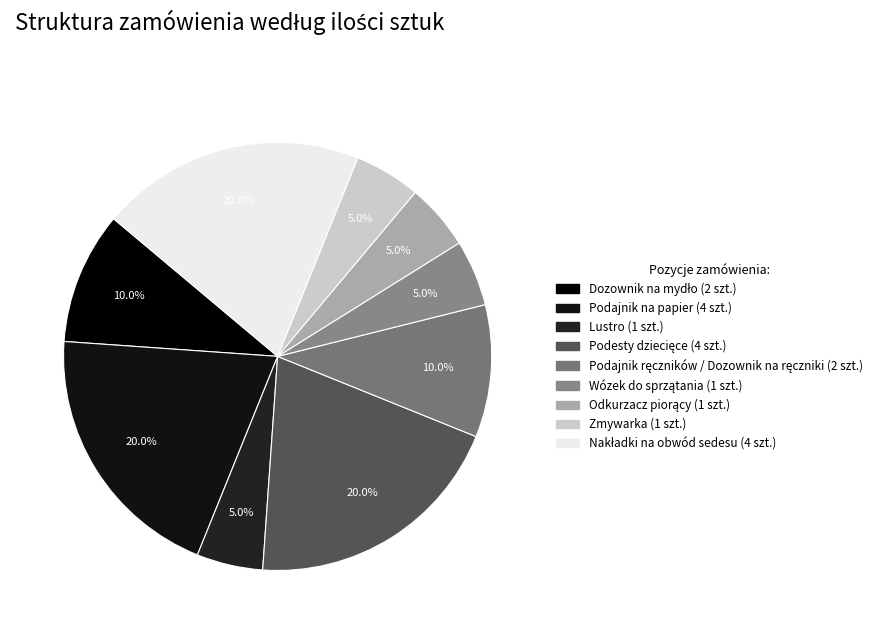

The Podajnik ręczników / Dozownik na ręczniki slice represents 10% of the pie. True or false?

True